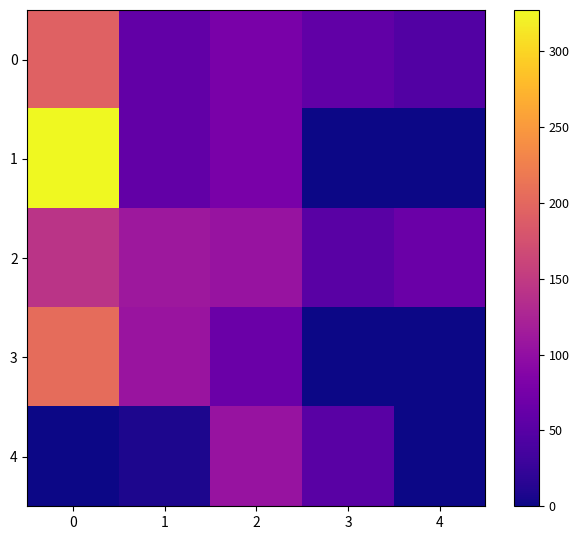

What is the spread (max minus min) of values at 4?

66.0